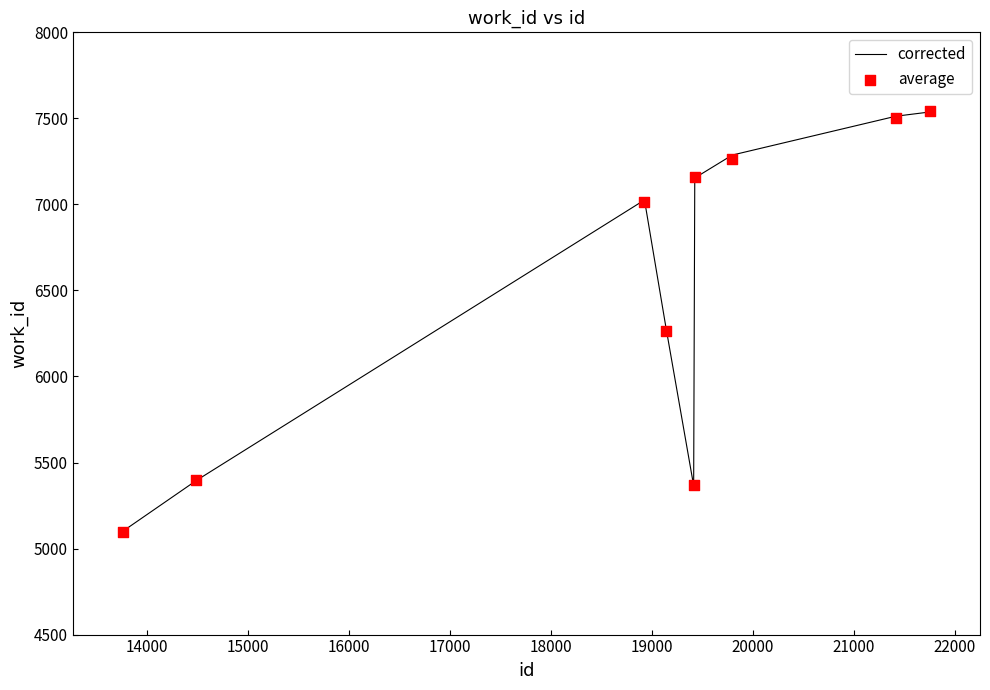

Which series contains the lowest Y value?

average